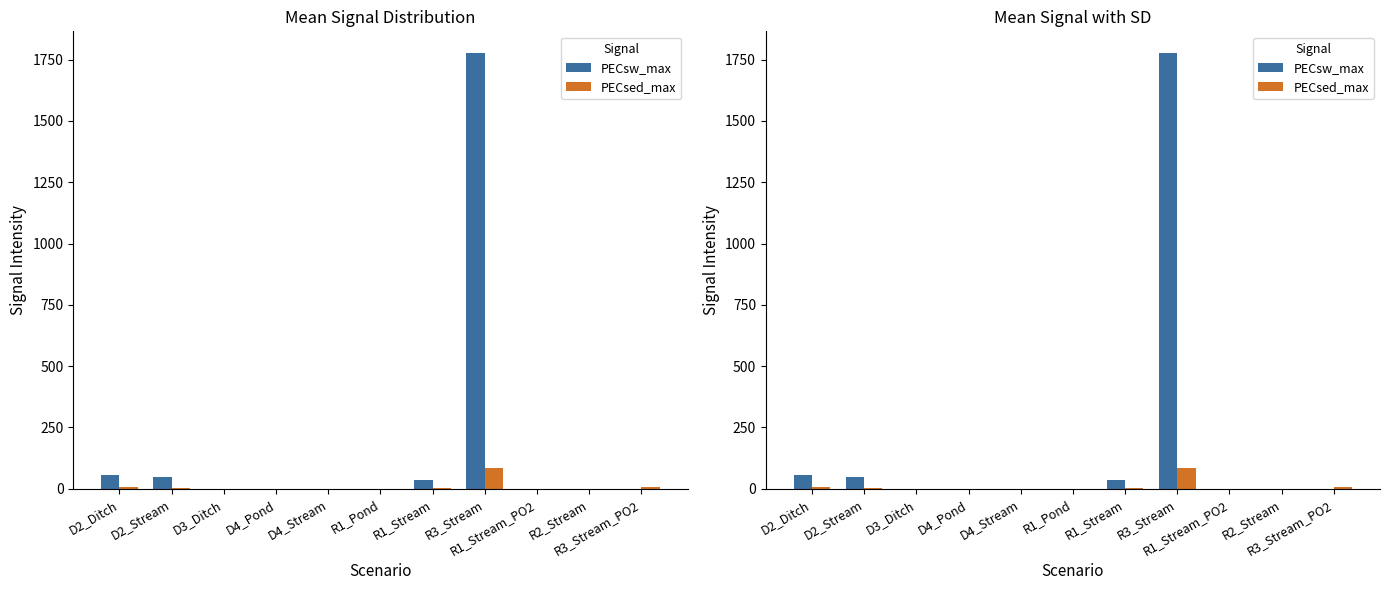

What is the difference between the PECsed_max values at R3_Stream and D4_Pond?

83.2